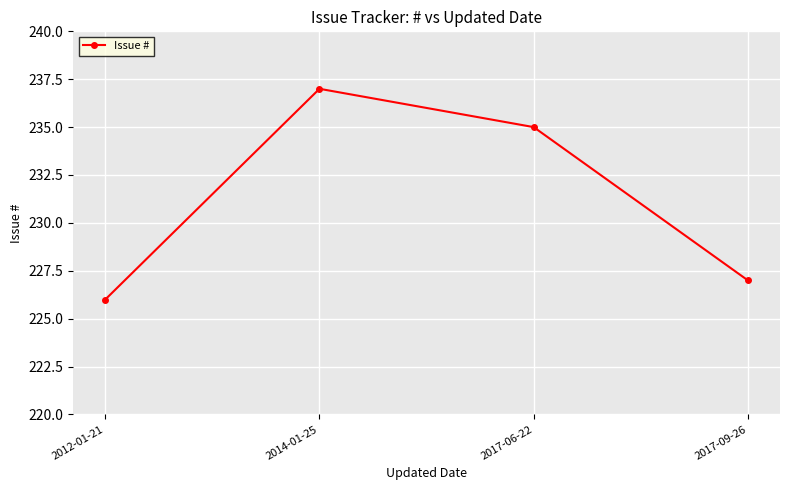

Rank the categories by value from highest to lowest.

2014-01-25, 2017-06-22, 2017-09-26, 2012-01-21